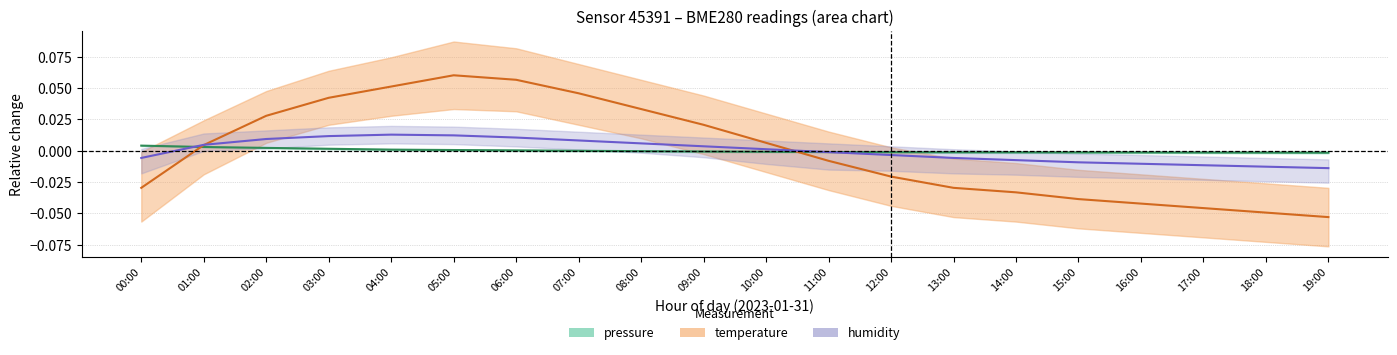

Reading left to right, extract all data points from this chart.

pressure: 0.0	0.0	0.0	0.0	0.0	0.0	0.0	0.0	-0.0	-0.0	-0.0	-0.0	-0.0	-0.0	-0.0	-0.0	-0.0	-0.0	-0.0	-0.0
temperature: -0.0	0.0	0.0	0.0	0.1	0.1	0.1	0.0	0.0	0.0	0.0	-0.0	-0.0	-0.0	-0.0	-0.0	-0.0	-0.0	-0.0	-0.1
humidity: -0.0	0.0	0.0	0.0	0.0	0.0	0.0	0.0	0.0	0.0	0.0	-0.0	-0.0	-0.0	-0.0	-0.0	-0.0	-0.0	-0.0	-0.0